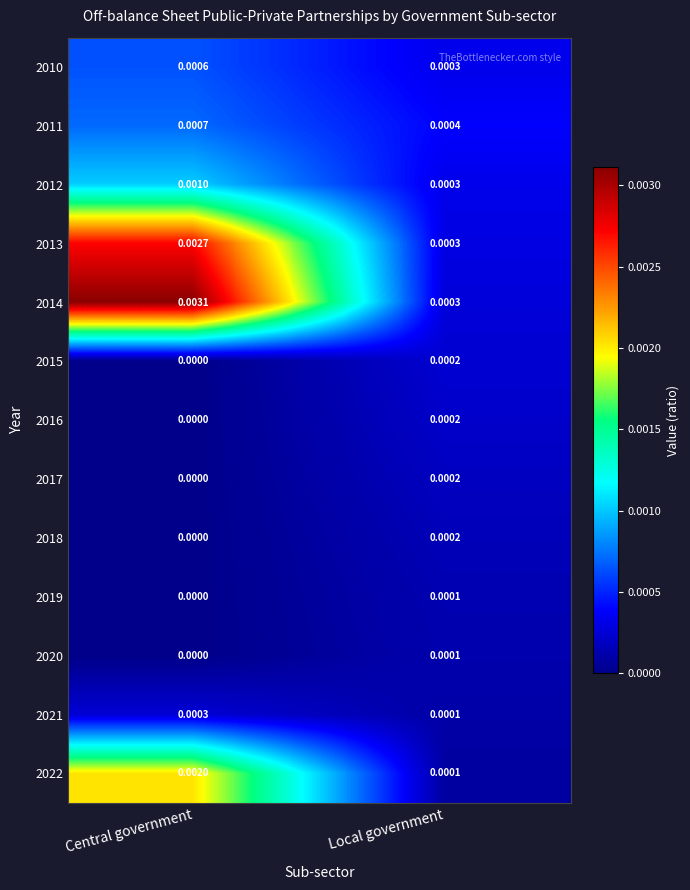

Between Central government and Local government, which series saw the biggest shift?

2014